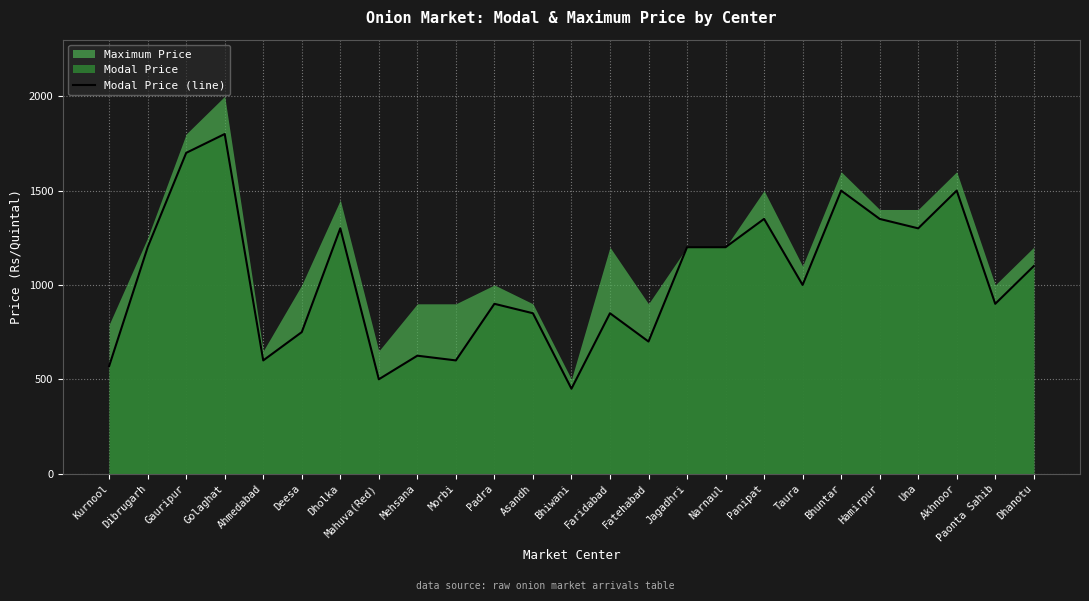

Is it true that Modal Price (line) equals 1200 at Dibrugarh?

True